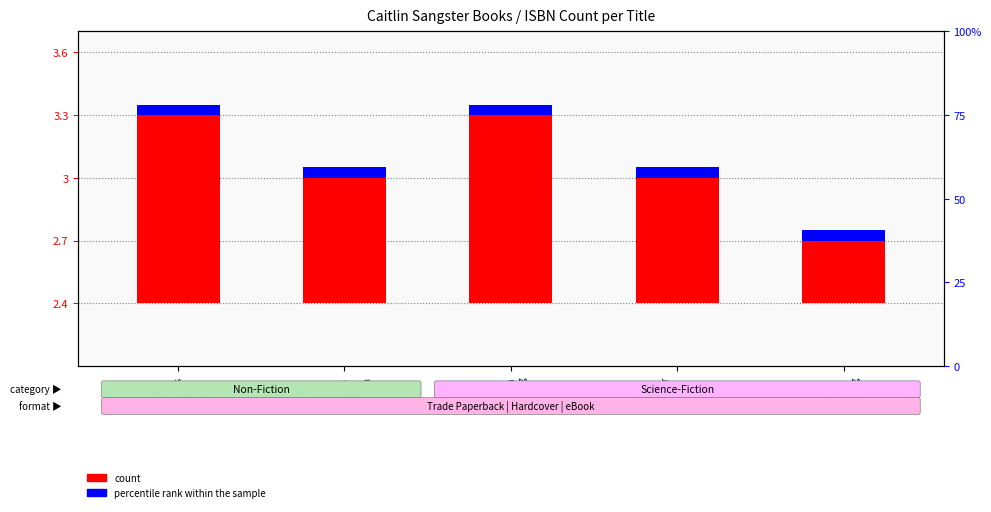

Rank the categories by percentile rank within the sample value from lowest to highest.

He
Who
Breaks
the
Earth, She
Who
Rides
the
Storm, Dead
Moon
Rising, Shatter
the
Suns, Last
Star
Burning